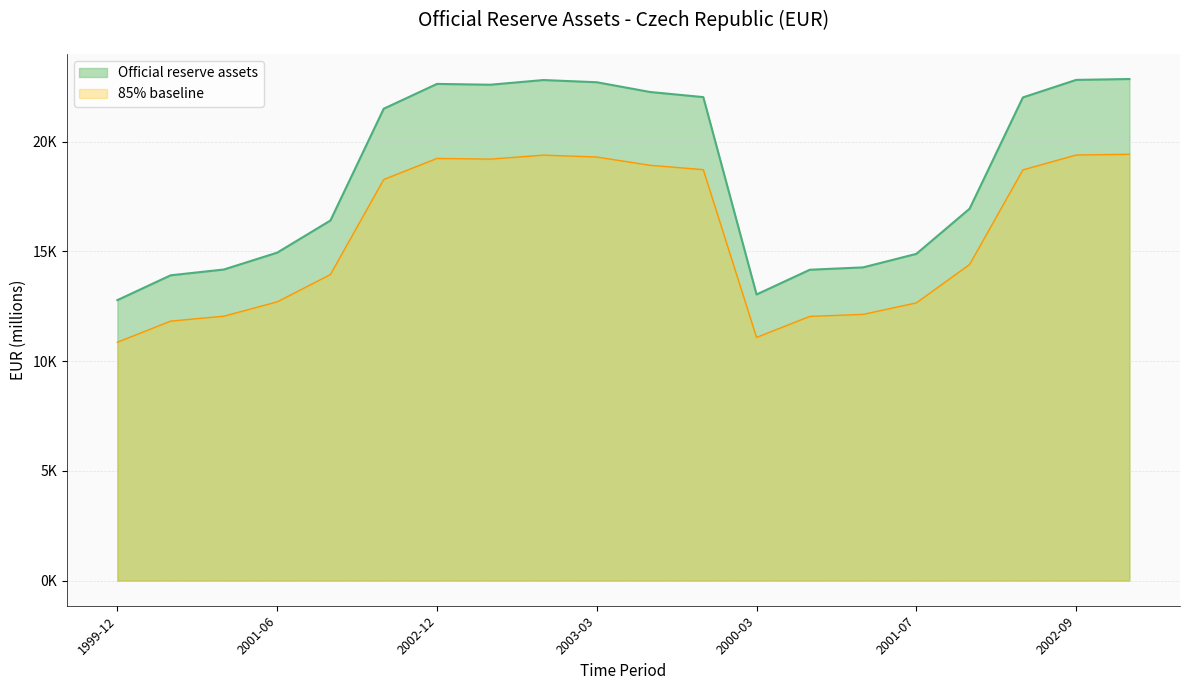

Which category has the highest value across all series?

2002-11